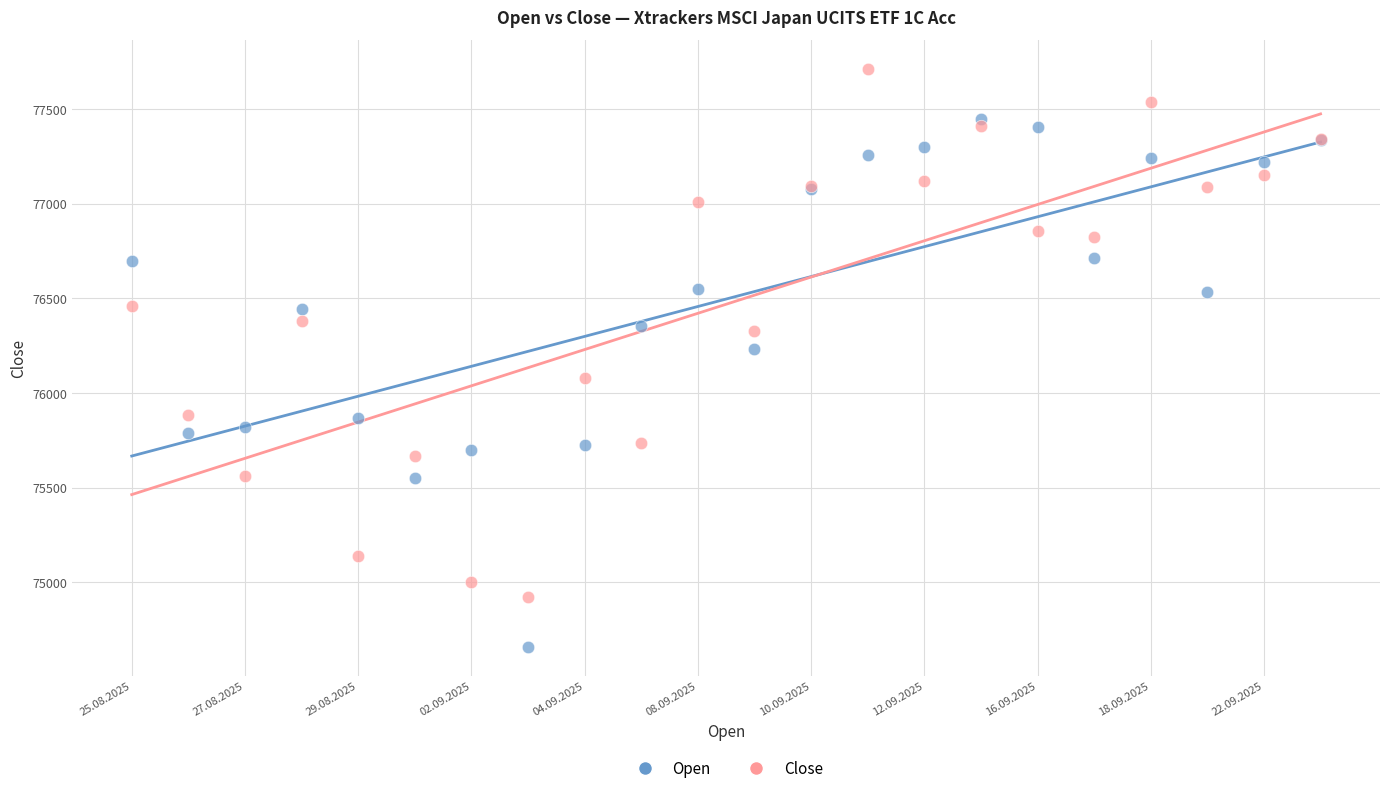

Across all series, what Y value is closest to 76184?

76235